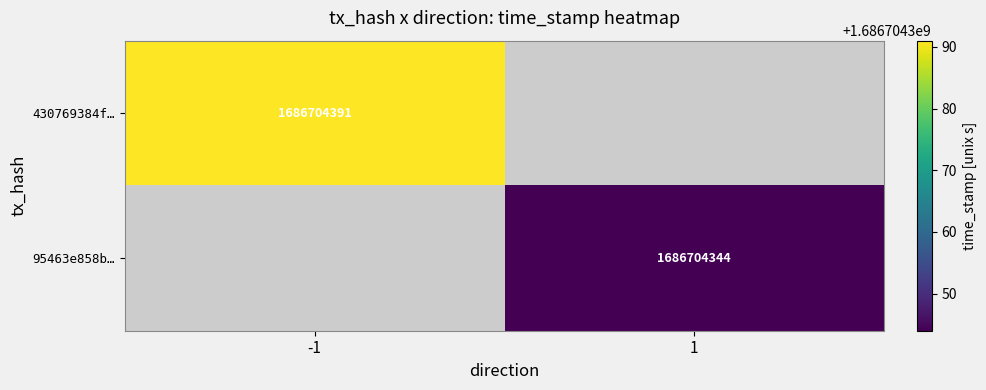

List the series in order of their peak value, highest first.

430769384ff5c4a8dd1c8b9b15715a239e4b283, 95463e858bdd13e7fdb875dd5b876c0542fbda5